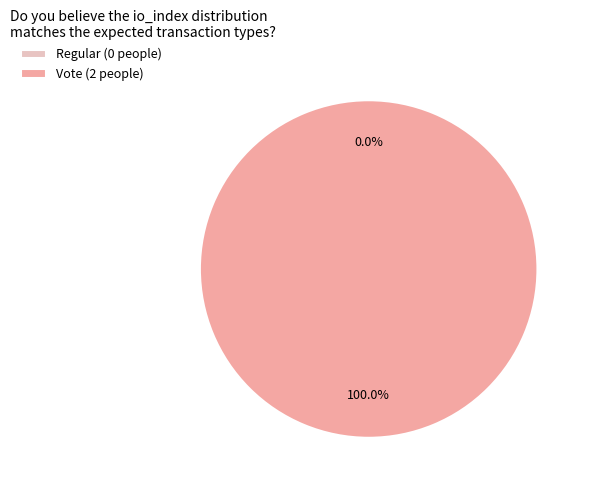

What is the change in value from Regular to Vote?

+2